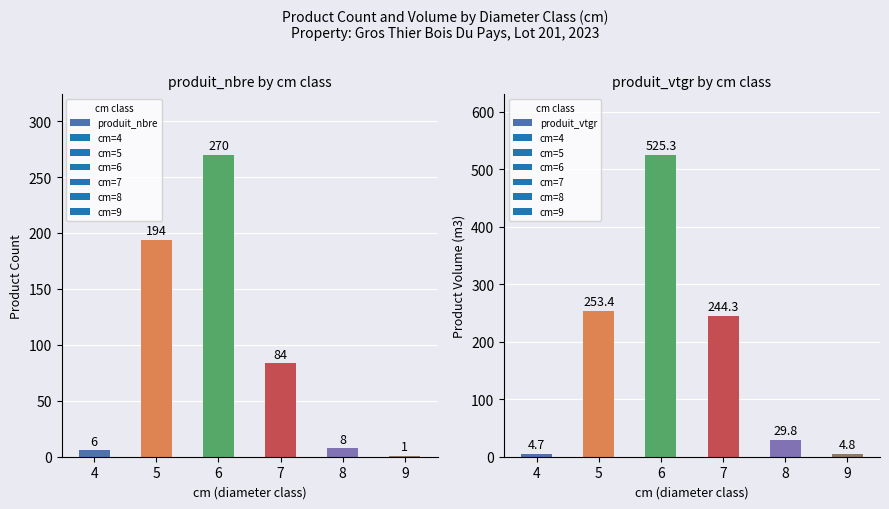

At 9, list the series in order from smallest to largest.

produit_nbre, produit_vtgr